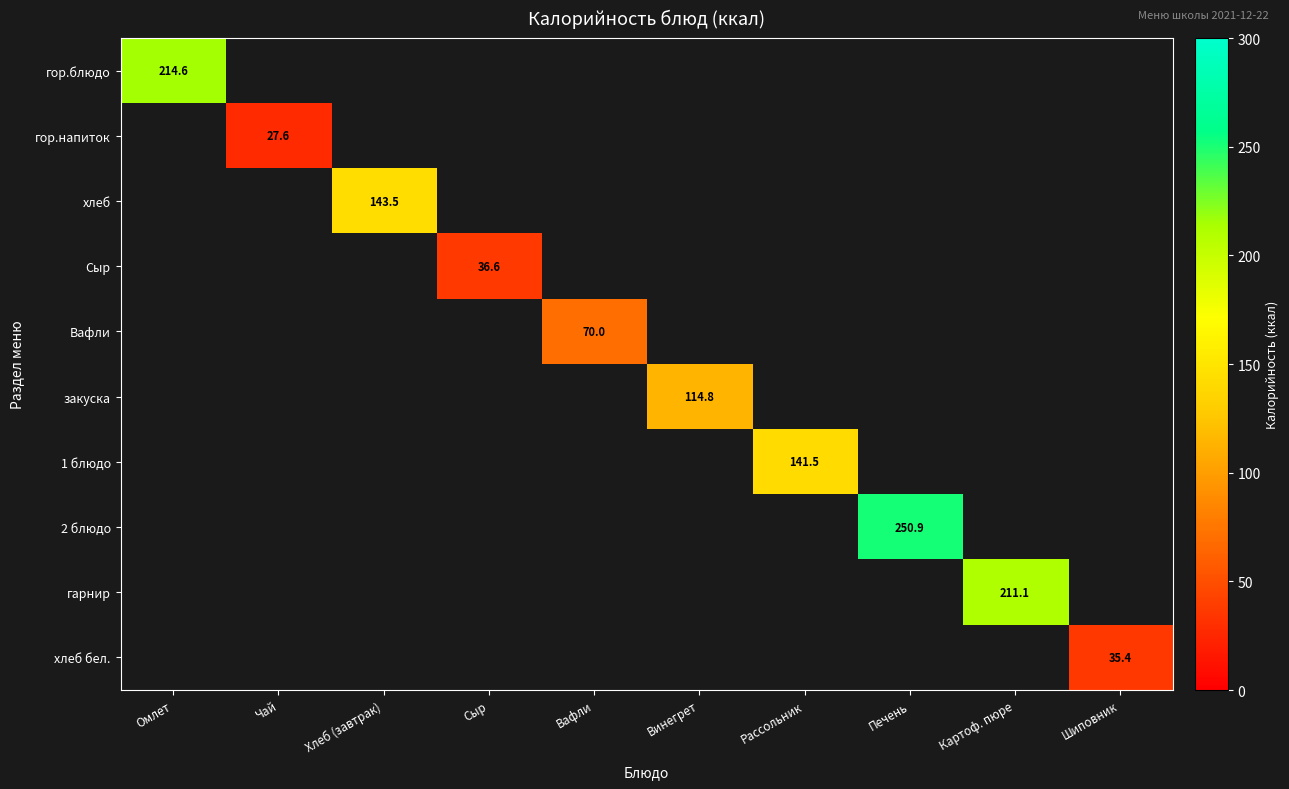

Which category has the lowest value across all series?

Чай